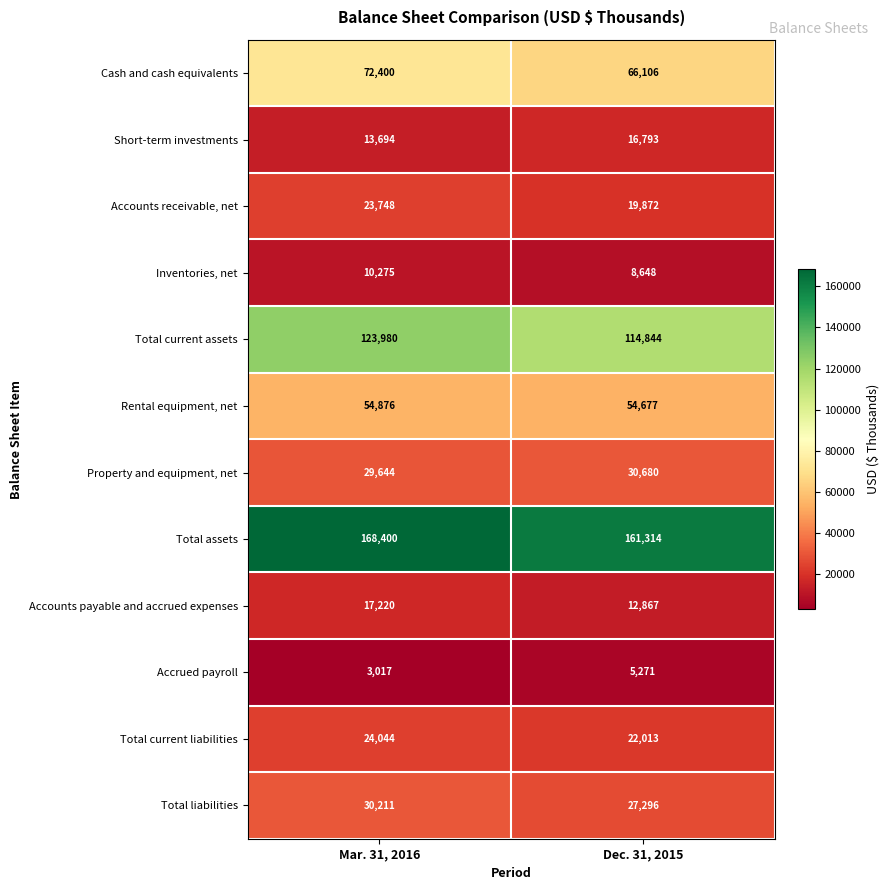

Which label corresponds to the largest value in the chart?

Mar. 31, 2016